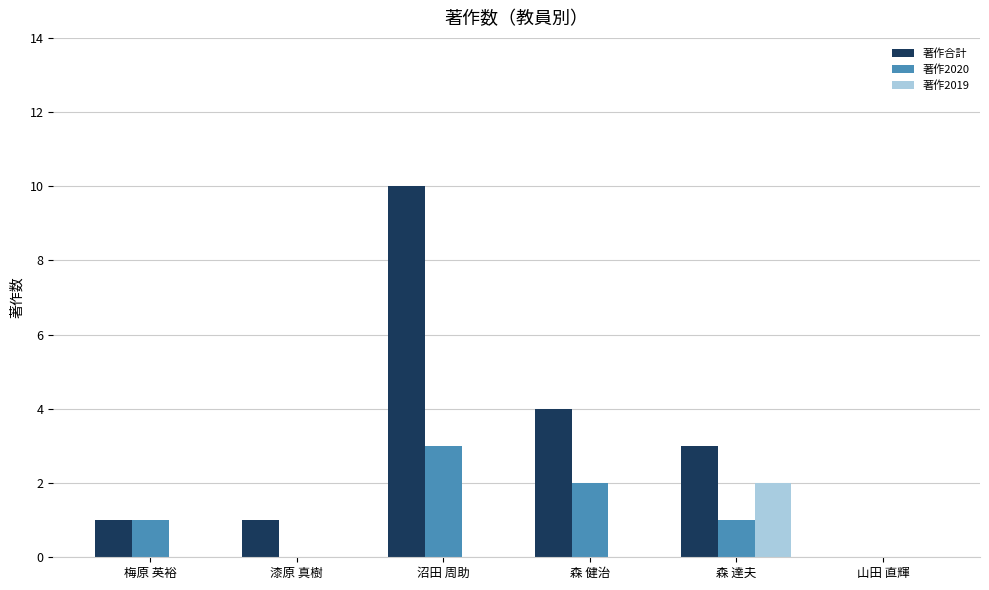

Which series changed the most between 梅原 英裕 and 沼田 周助?

著作合計